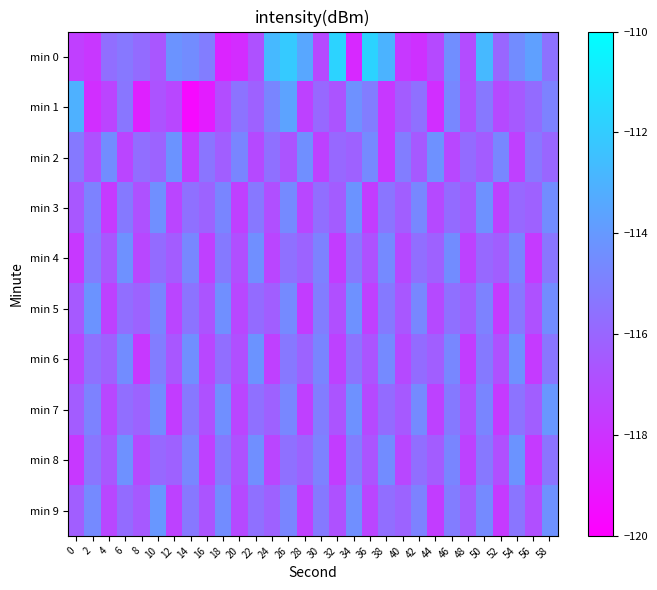

Between 18 and 28, which series saw the biggest shift?

min 0